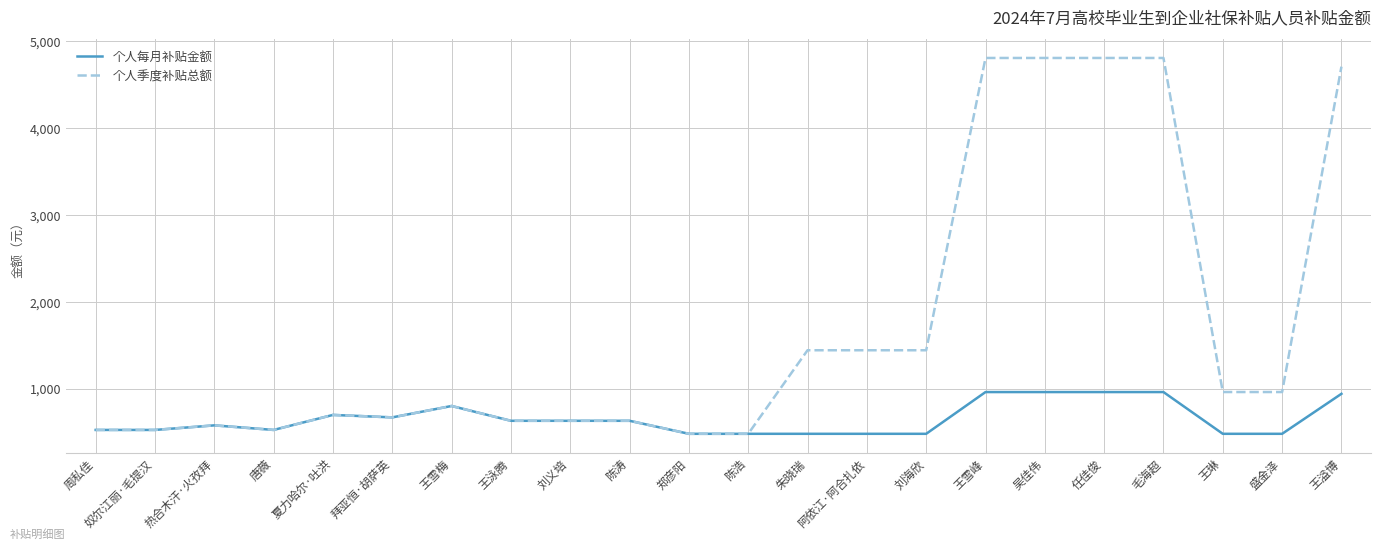

Reading left to right, transcribe all the data shown in this chart.

个人每月补贴金额: 周私佳=525.0	奴尔江丽·毛提汉=525.0	热合木汗·火孜拜=577.5	唐薇=525.0	夏力哈尔·吐洪=697.5	拜亚恒·胡萨英=669.3	王雪梅=800.3	王泳腾=630.0	刘义培=630.0	陈涛=630.0	郑彦阳=480.4	陈浩=480.4	朱晓瑞=480.4	阿依江·阿合扎依=480.4	刘海欣=480.4	王雪峰=960.4	吴佳伟=960.4	任佳俊=960.4	毛海超=960.4	王琳=480.4	盛金泽=480.4	王溢博=940.3
个人季度补贴总额: 周私佳=525.0	奴尔江丽·毛提汉=525.0	热合木汗·火孜拜=577.5	唐薇=525.0	夏力哈尔·吐洪=697.5	拜亚恒·胡萨英=669.3	王雪梅=800.3	王泳腾=630.0	刘义培=630.0	陈涛=630.0	郑彦阳=480.4	陈浩=480.4	朱晓瑞=1441.1	阿依江·阿合扎依=1441.1	刘海欣=1441.1	王雪峰=4801.8	吴佳伟=4801.8	任佳俊=4801.8	毛海超=4801.8	王琳=960.8	盛金泽=960.8	王溢博=4701.7